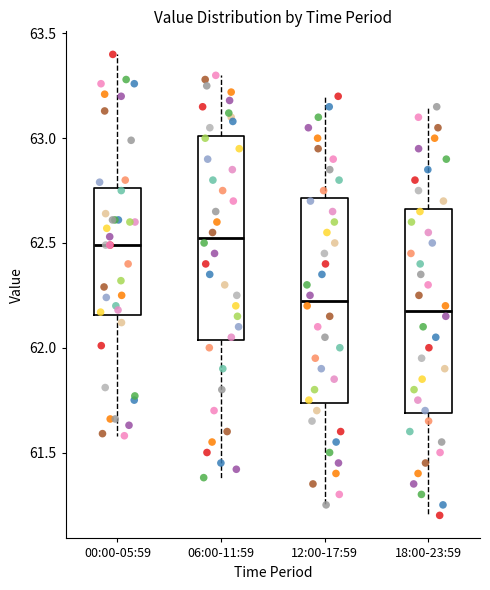

Reading left to right, transcribe this box plot: for each box, give where its median line is, the range the box spans, and where its two whiskers end, as read against the y-axis. The values are not printed on the chart, so give them approximately, as read against the axis.

00:00-05:59: median 62.50, box 62.15 to 62.75, whiskers 61.60 to 63.40
06:00-11:59: median 62.55, box 62.05 to 63.00, whiskers 61.40 to 63.30
12:00-17:59: median 62.25, box 61.75 to 62.70, whiskers 61.25 to 63.20
18:00-23:59: median 62.20, box 61.70 to 62.65, whiskers 61.20 to 63.15